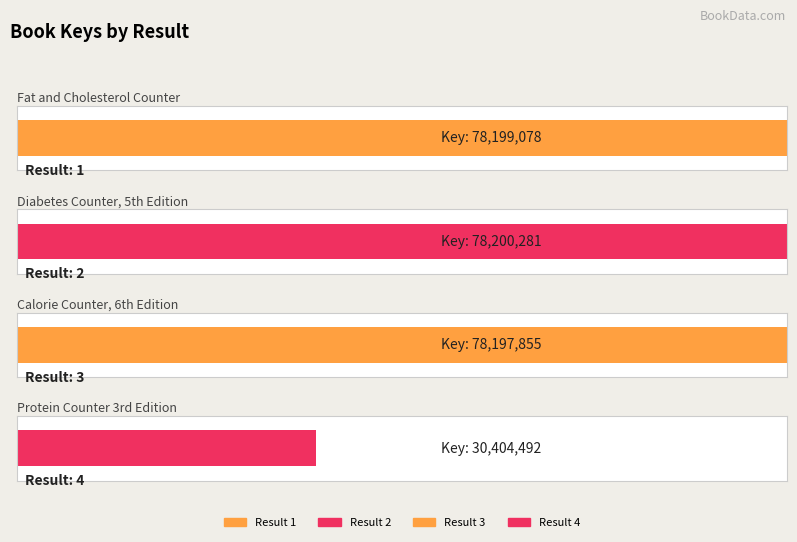

What is the ratio of the value at 2 to the value at 4?

2.6